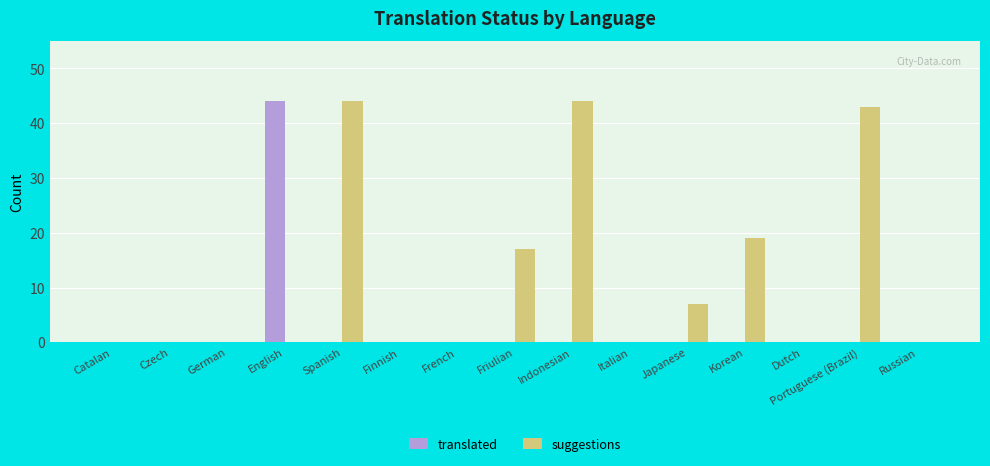

Is the value of translated at Czech greater than the value of suggestions at Indonesian?

No